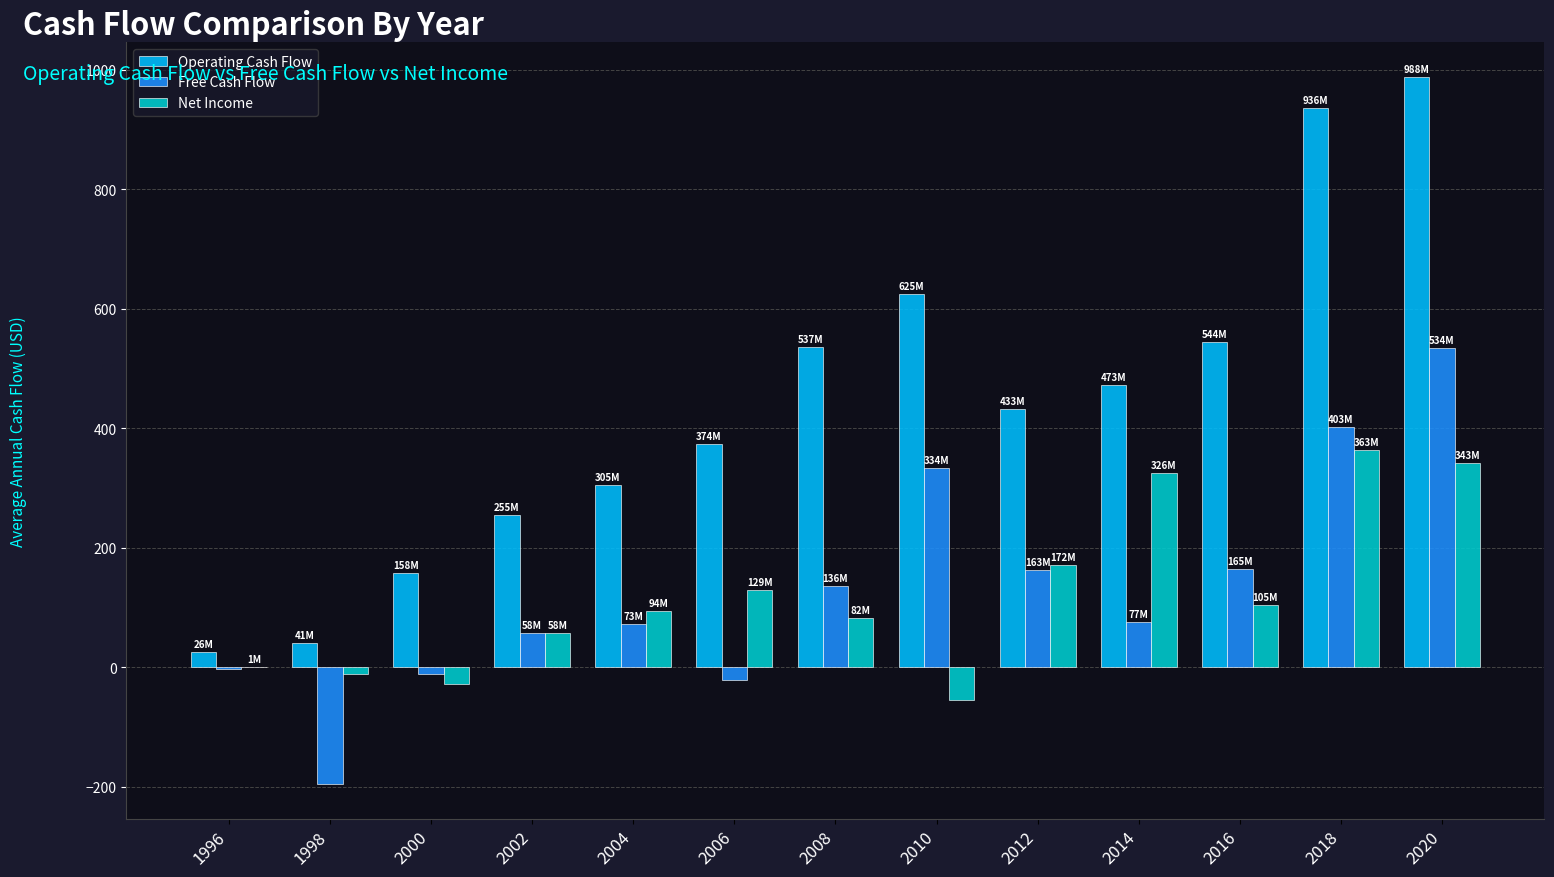

What is the sum of all Operating Cash Flow values?

5694.3